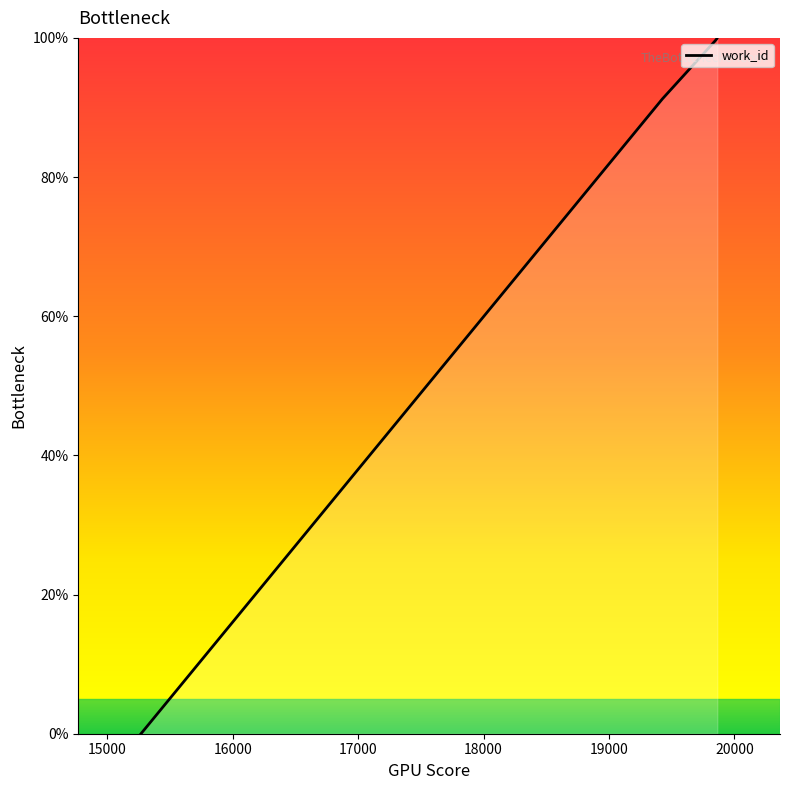

True or false: there are more than 1 points higher than both neighbors.

False